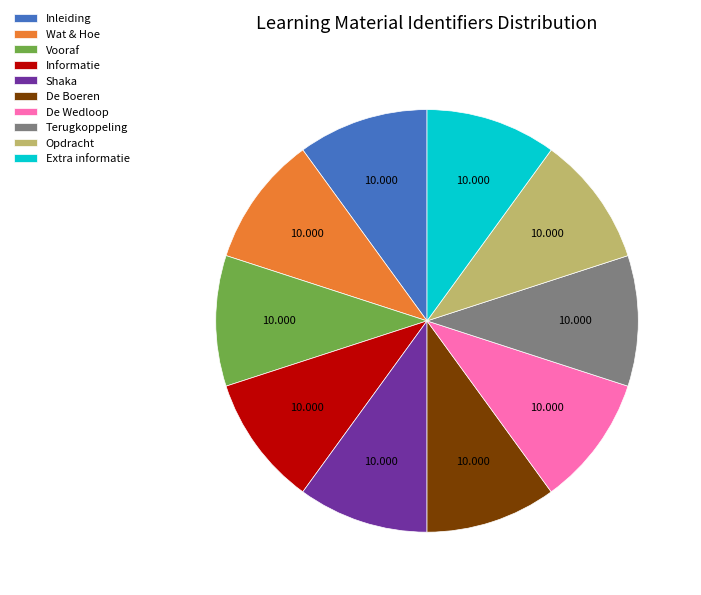

Is there a majority slice in this chart?

No